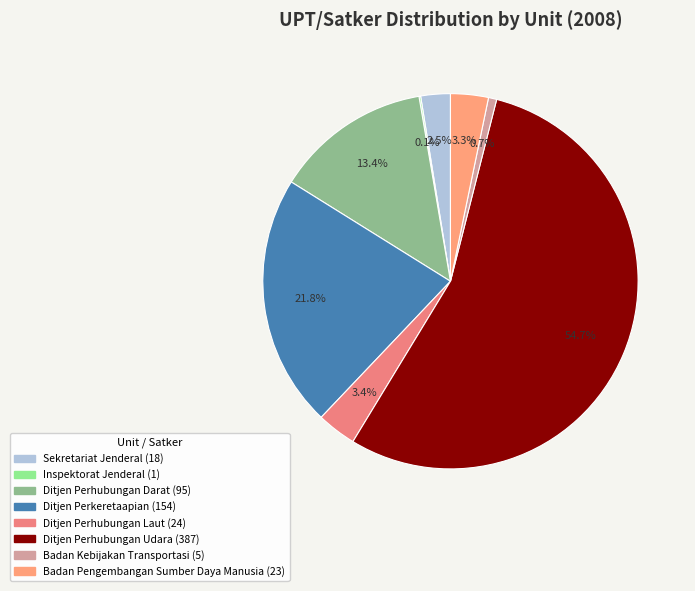

To the nearest percent, what is the average slice percentage?

12%